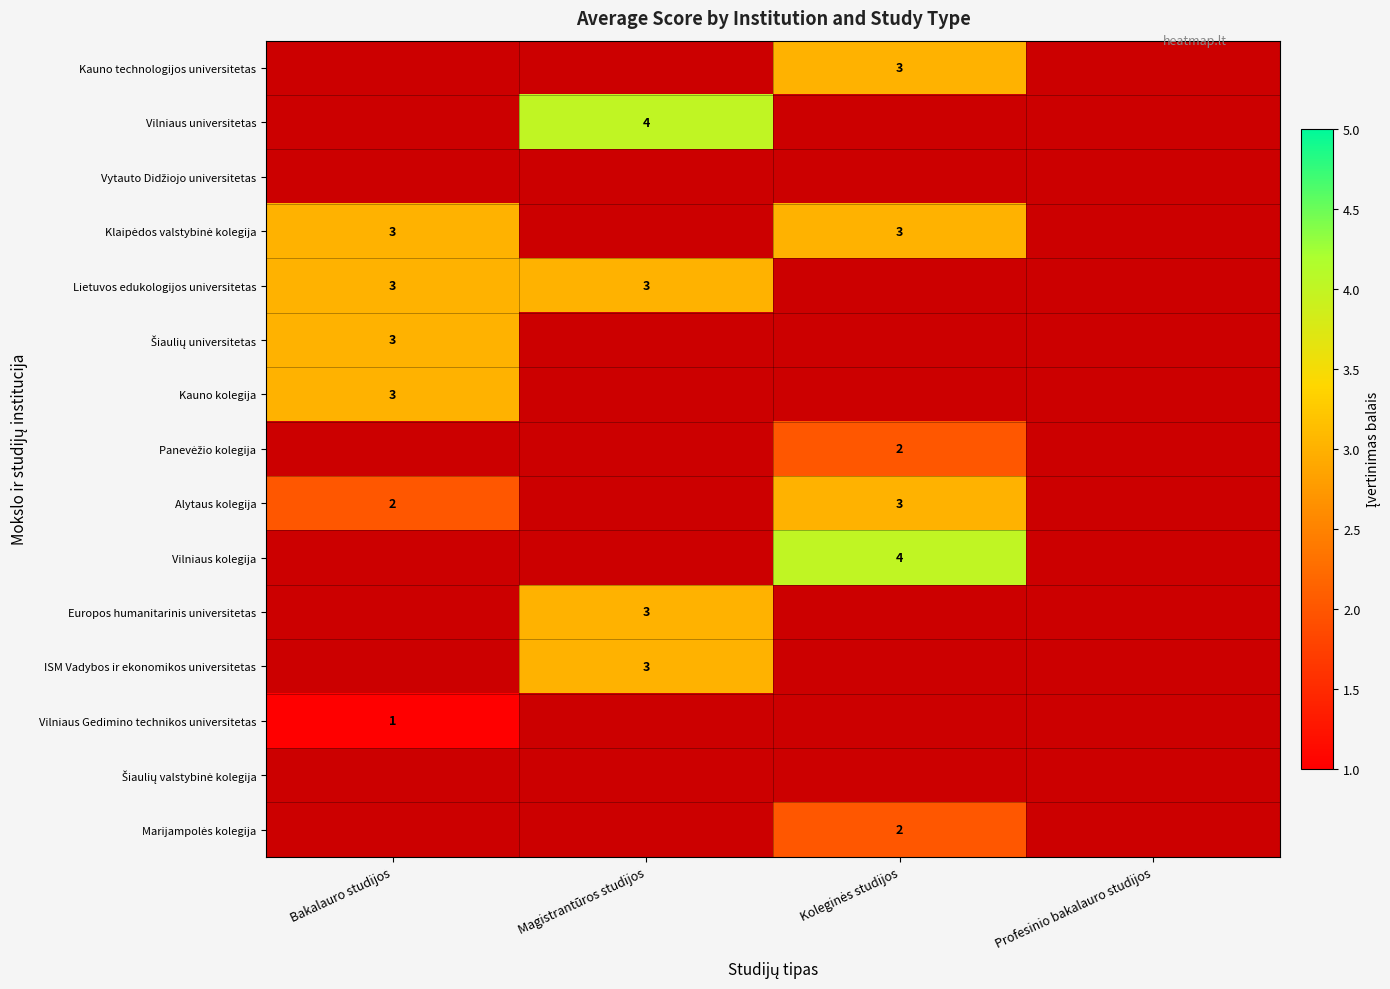

Which category has the highest value in the Vytauto Didžiojo universitetas series?

Bakalauro studijos